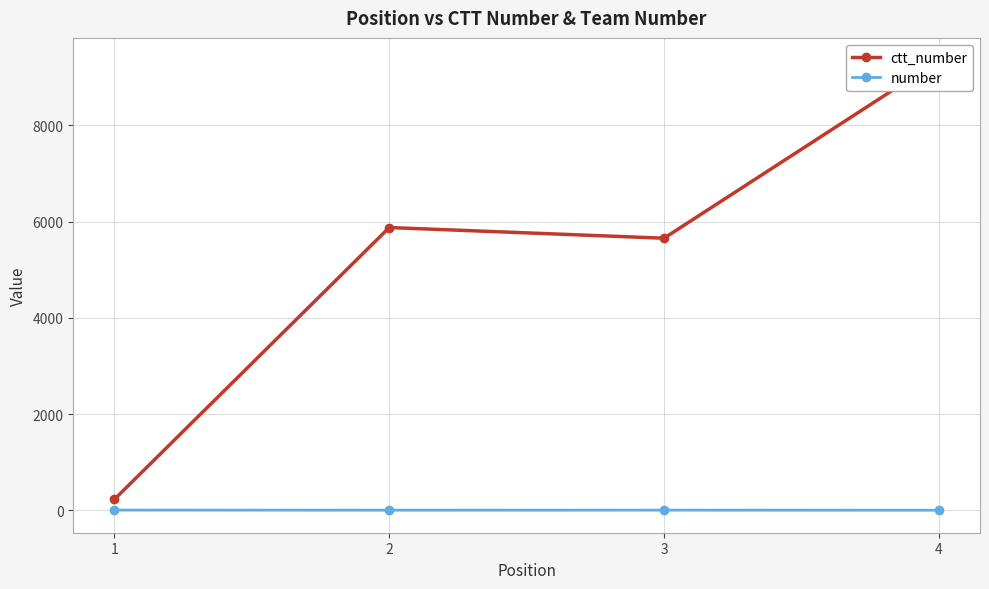

Rank the categories by ctt_number value from highest to lowest.

4, 2, 3, 1